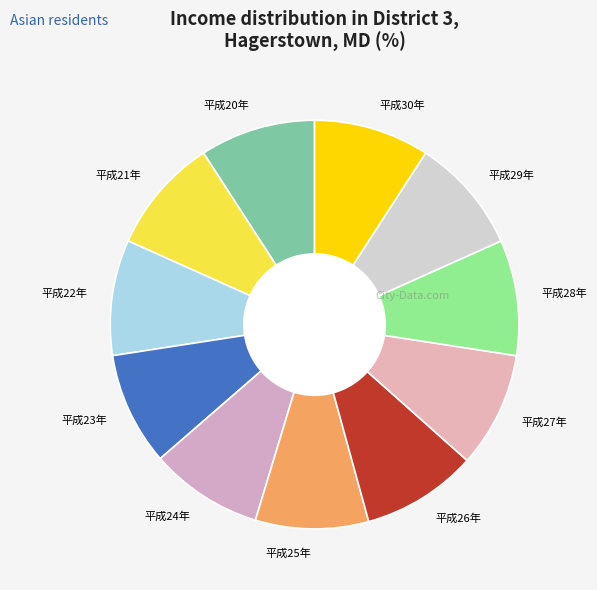

Approximately how many times larger is the value at 平成23年 compared to 平成30年?

1.0